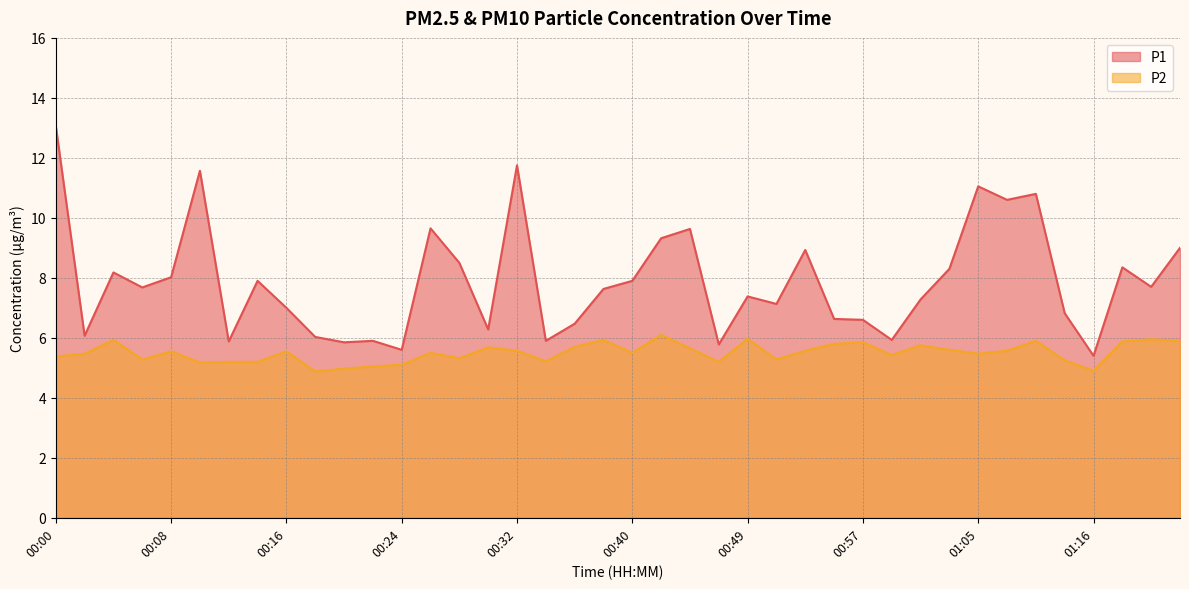

Reading left to right, extract all data points from this chart.

P1: 00:00=13.1	00:02=6.1	00:04=8.2	00:06=7.7	00:08=8.0	00:10=11.6	00:12=5.9	00:14=7.9	00:16=7.0	00:18=6.0	00:20=5.8	00:22=5.9	00:24=5.6	00:26=9.7	00:28=8.5	00:30=6.3	00:32=11.8	00:34=5.9	00:36=6.5	00:38=7.6	00:40=7.9	00:42=9.3	00:44=9.6	00:46=5.8	00:49=7.4	00:51=7.1	00:53=8.9	00:55=6.6	00:57=6.6	00:59=5.9	01:01=7.3	01:03=8.3	01:05=11.1	01:07=10.6	01:09=10.8	01:14=6.8	01:16=5.4	01:18=8.3	01:20=7.7	01:22=9.0
P2: 00:00=5.4	00:02=5.5	00:04=5.9	00:06=5.3	00:08=5.5	00:10=5.2	00:12=5.2	00:14=5.2	00:16=5.5	00:18=4.9	00:20=5.0	00:22=5.0	00:24=5.1	00:26=5.5	00:28=5.3	00:30=5.7	00:32=5.6	00:34=5.2	00:36=5.7	00:38=5.9	00:40=5.5	00:42=6.1	00:44=5.7	00:46=5.2	00:49=6.0	00:51=5.3	00:53=5.6	00:55=5.8	00:57=5.8	00:59=5.4	01:01=5.8	01:03=5.6	01:05=5.5	01:07=5.6	01:09=5.9	01:14=5.2	01:16=4.9	01:18=5.9	01:20=6.0	01:22=5.9